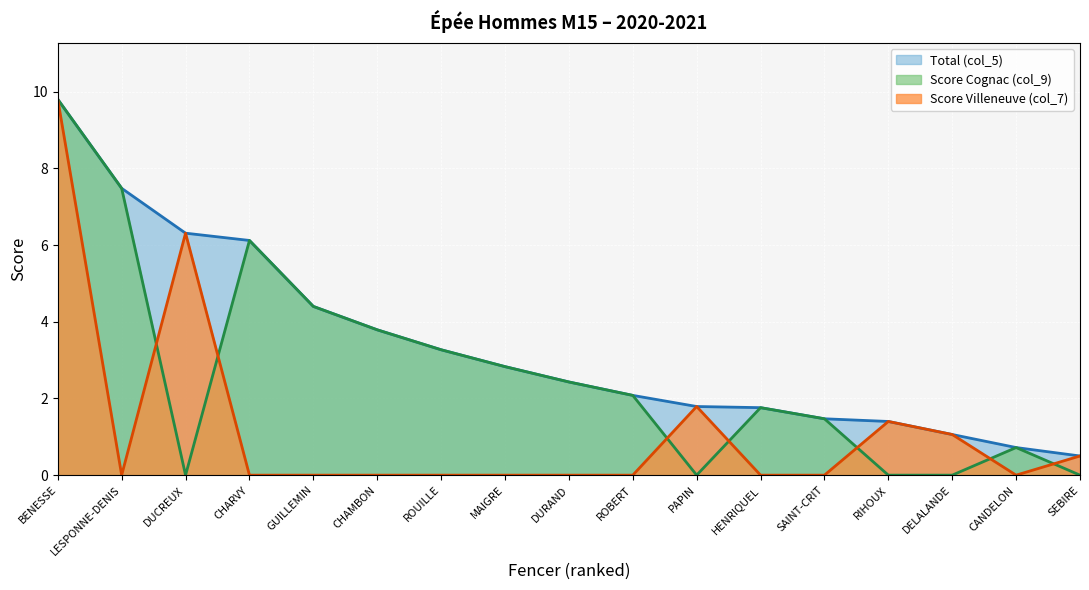

At which category is the sum across all series the highest?

BENESSE